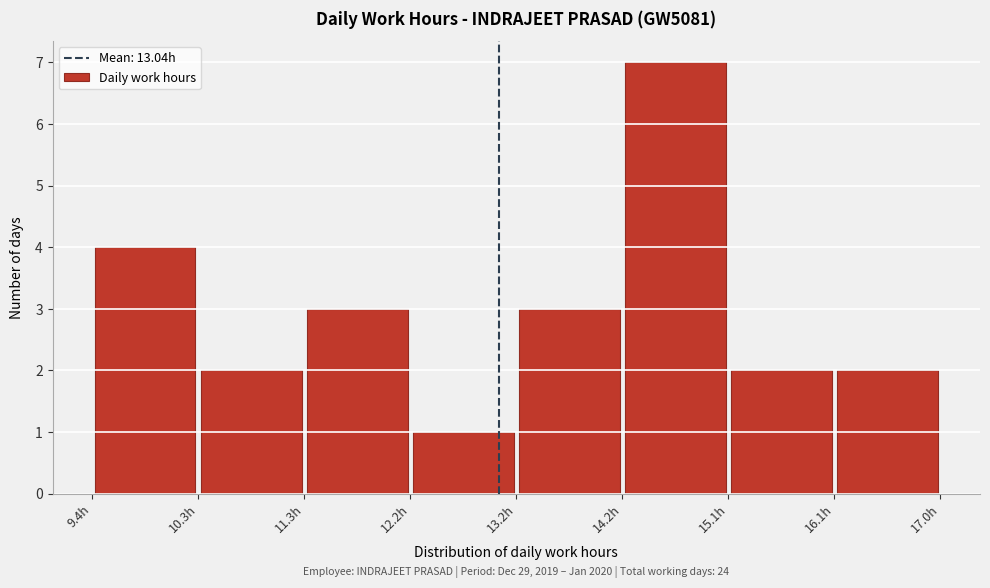

Which range on the x-axis has the tallest bar?

14.2 to 15.1